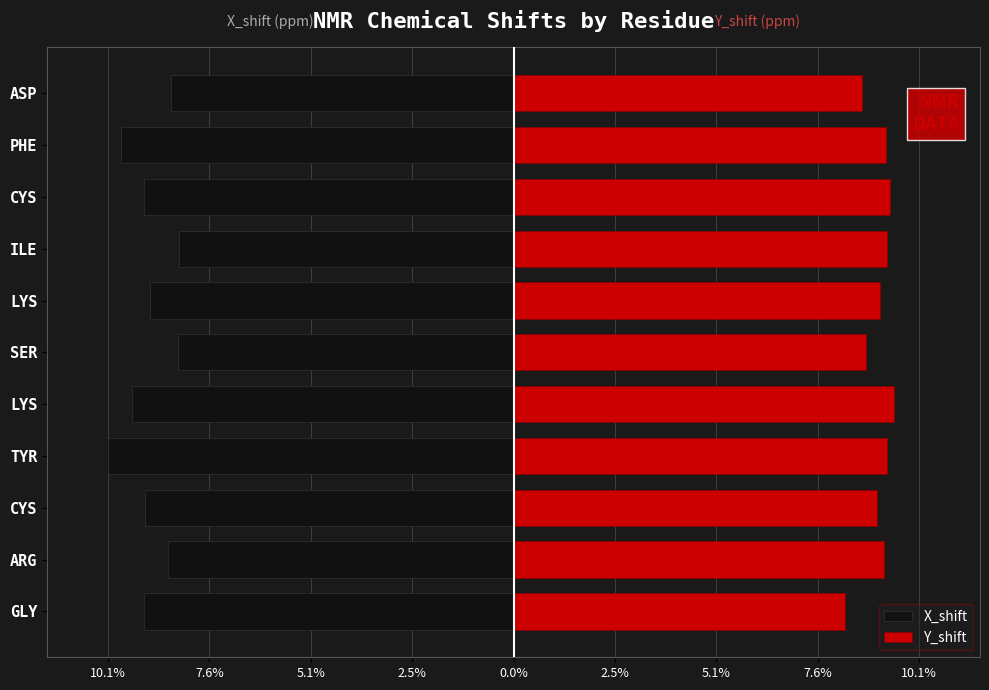

What is the minimum value for X_shift?

-10.1